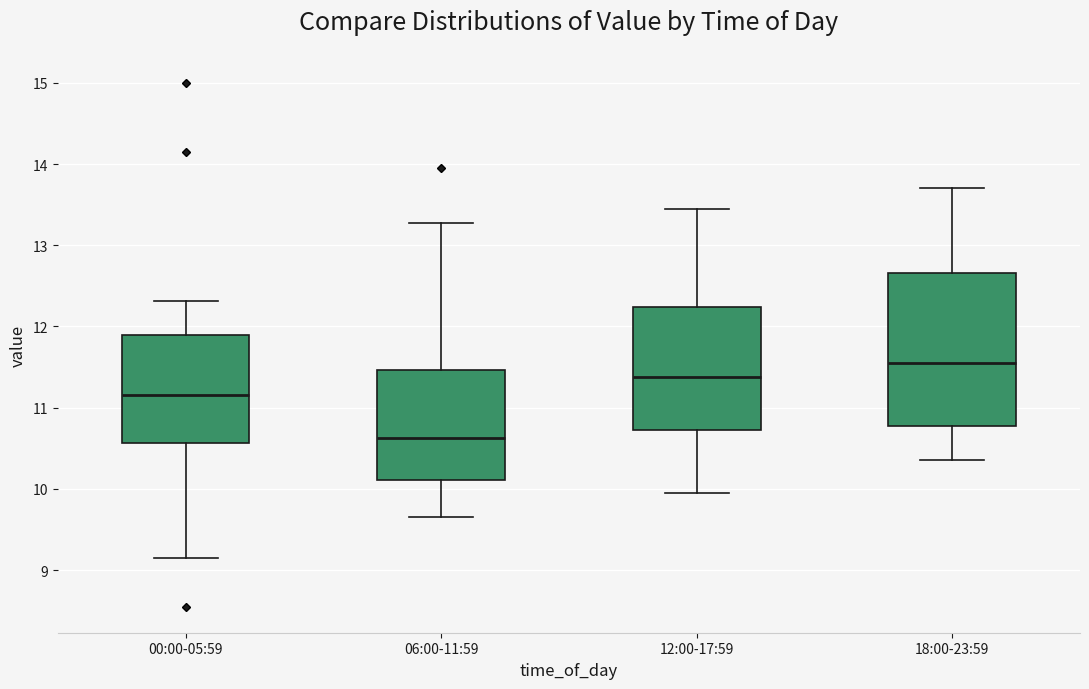

Where does the lower whisker of the box for 00:00-05:59 end on the y-axis? The values are not printed on the chart, so give them approximately, as read against the axis.

9.2